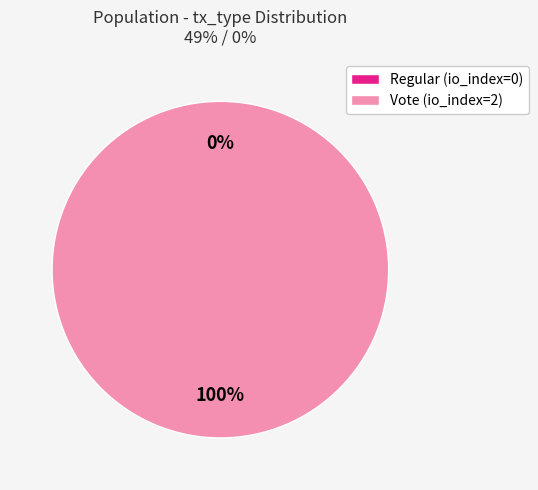

How many slices are in this pie chart?

2